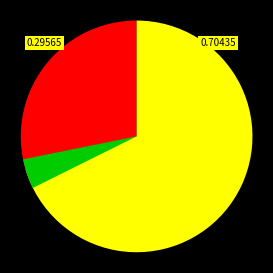

To the nearest percent, what is the difference between the Завтрак and Обед slice percentages?

41%